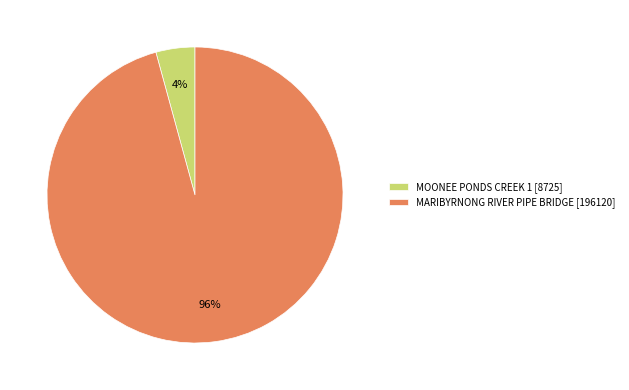

Which has a higher value, MARIBYRNONG RIVER PIPE BRIDGE or MOONEE PONDS CREEK 1?

MARIBYRNONG RIVER PIPE BRIDGE